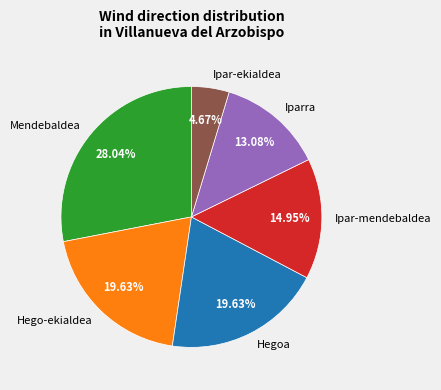

What percentage is the Hego-ekialdea slice, to the nearest percent?

20%